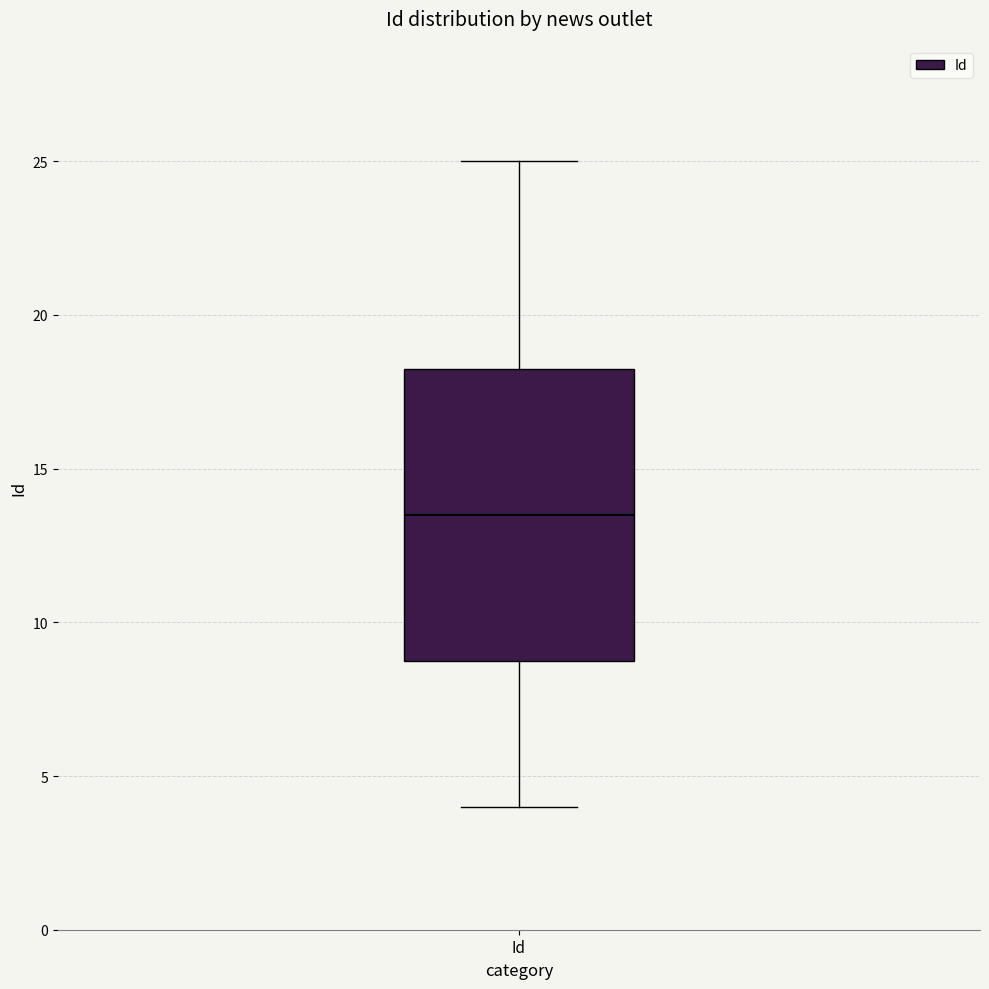

Where is the upper edge of the box for Id on the y-axis? The values are not printed on the chart, so give them approximately, as read against the axis.

18.5